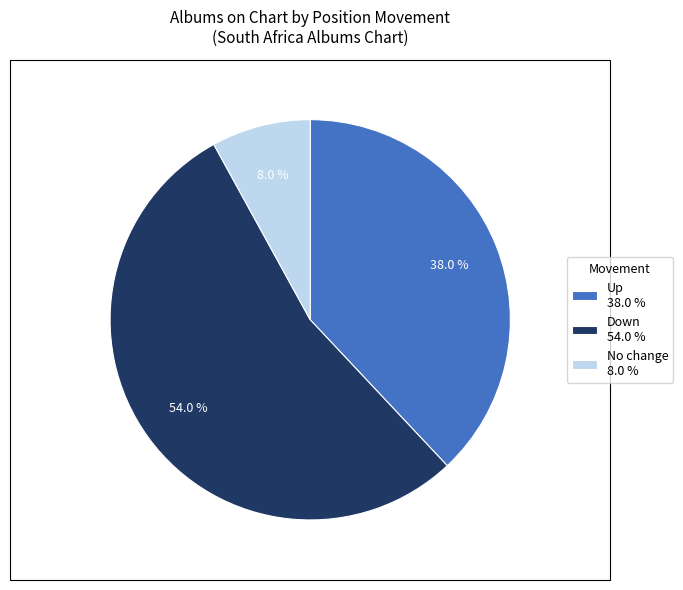

Rank the categories by value from lowest to highest.

No change 8.0 %, Up 38.0 %, Down 54.0 %